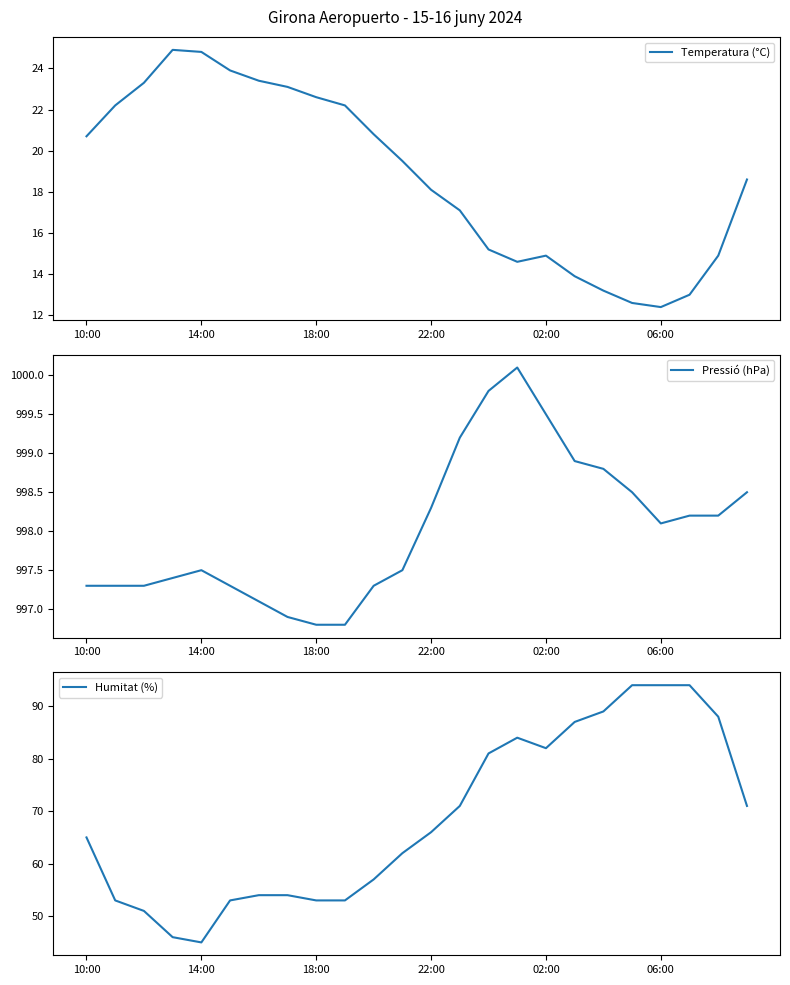

What is the difference between the second highest and minimum values in the Pressió (hPa) series?

3.0